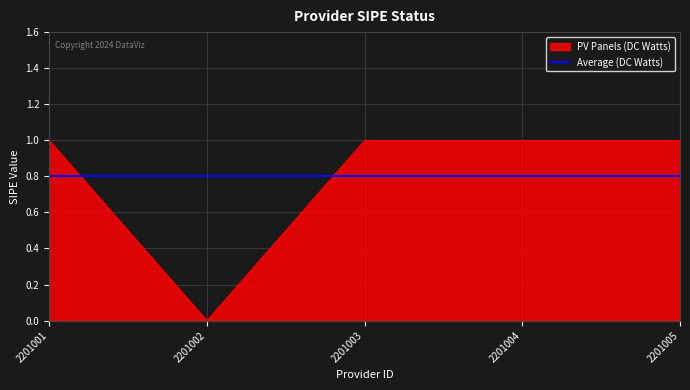

Is it true that Average (DC Watts) equals 0.8 at 2201001?

True